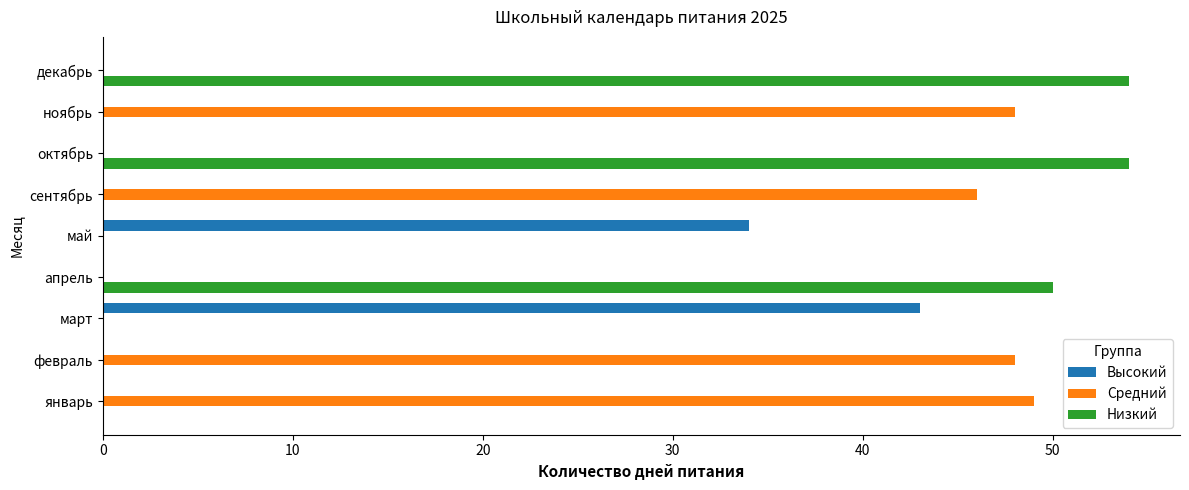

What is the total value across all series at октябрь?

54